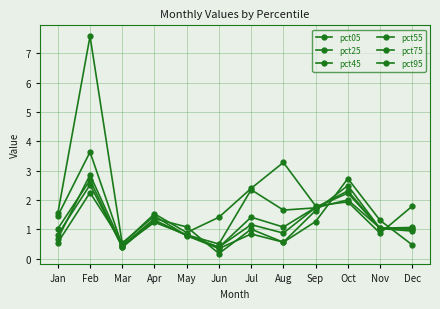

Read the pct75 value at May.

0.8